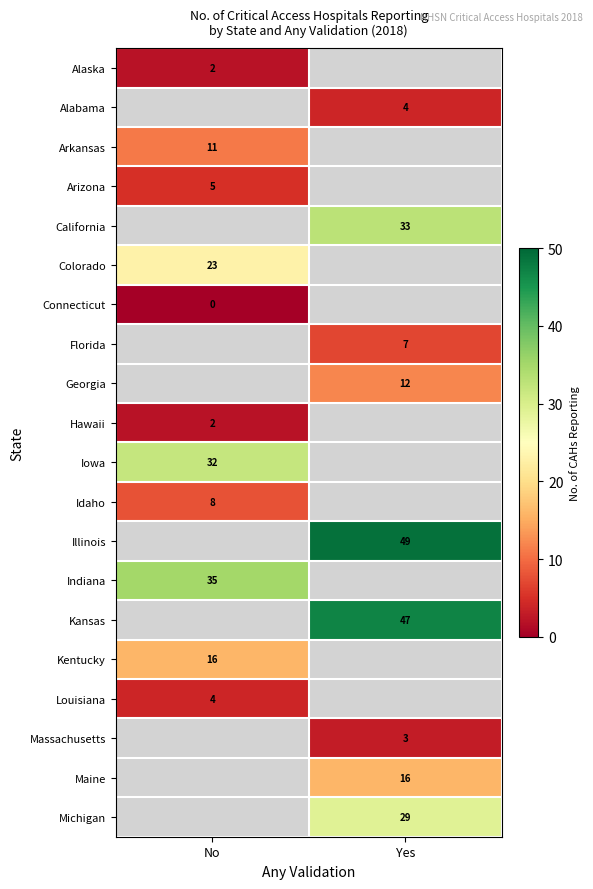

Is it true that Alabama equals 1 at Yes?

False